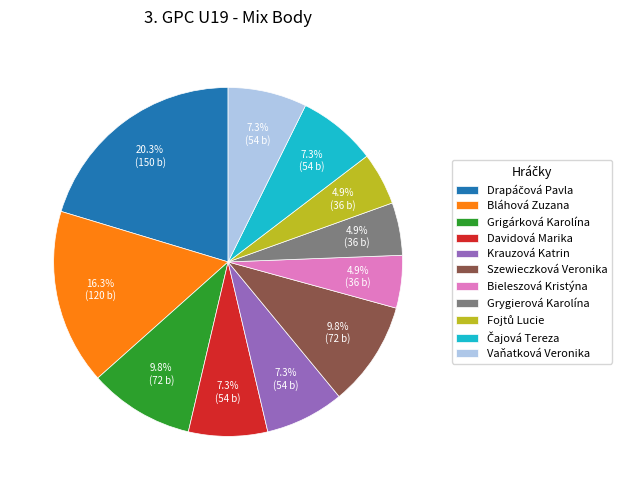

What percentage is NOT represented by Bieleszová Kristýna?

95.1%